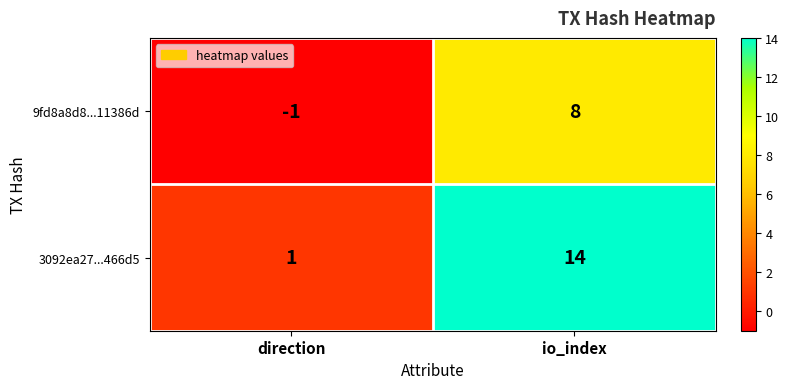

List the series in order of their peak value, lowest first.

9fd8a8d8...11386d, 3092ea27...466d5